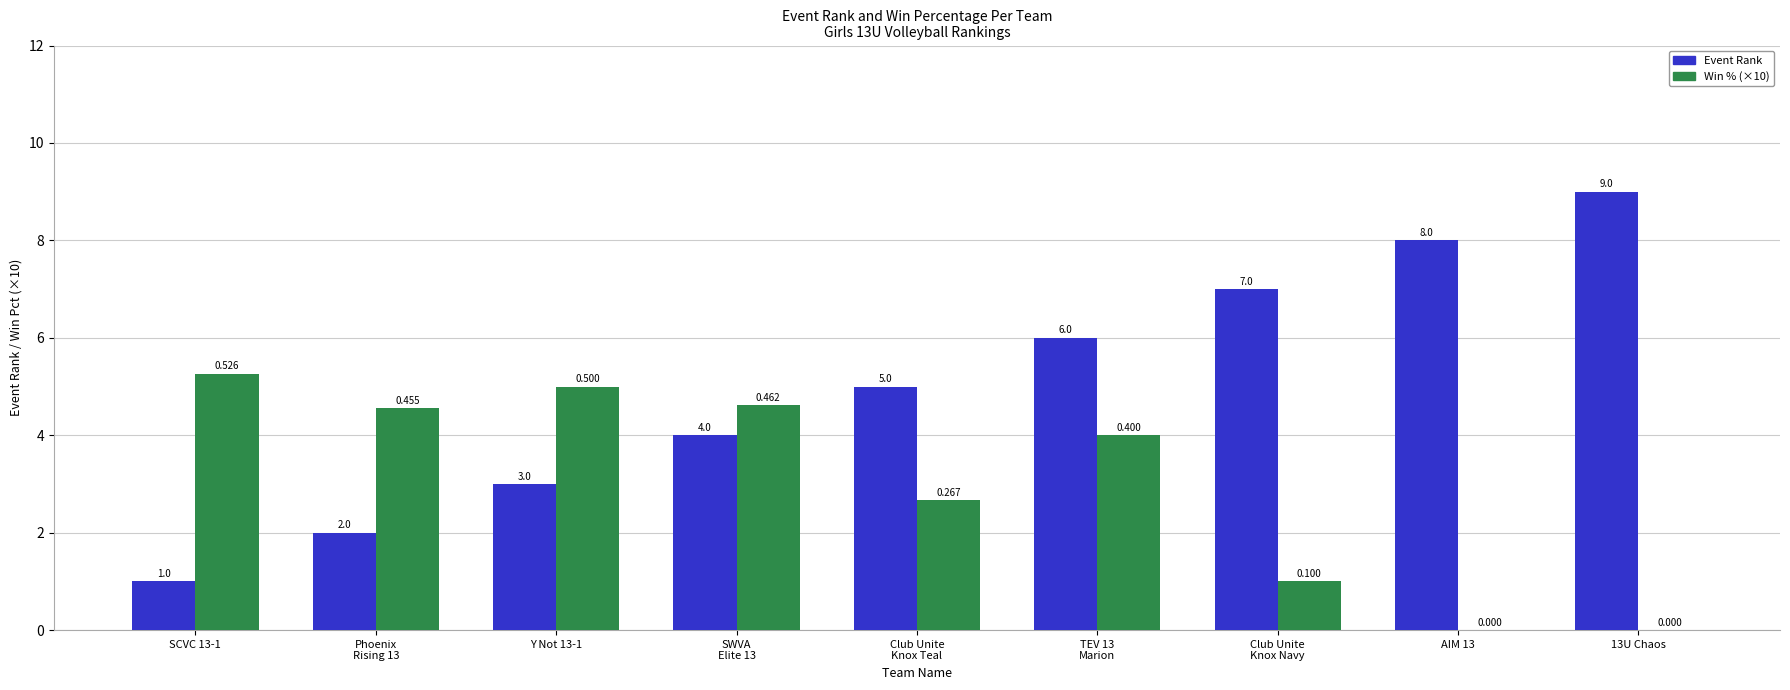

Which series has the largest total across all categories?

Event Rank